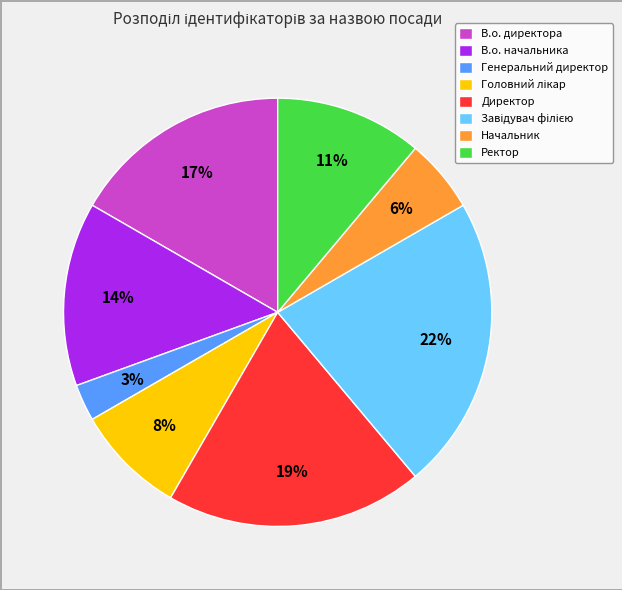

Is Начальник the majority of the pie?

No